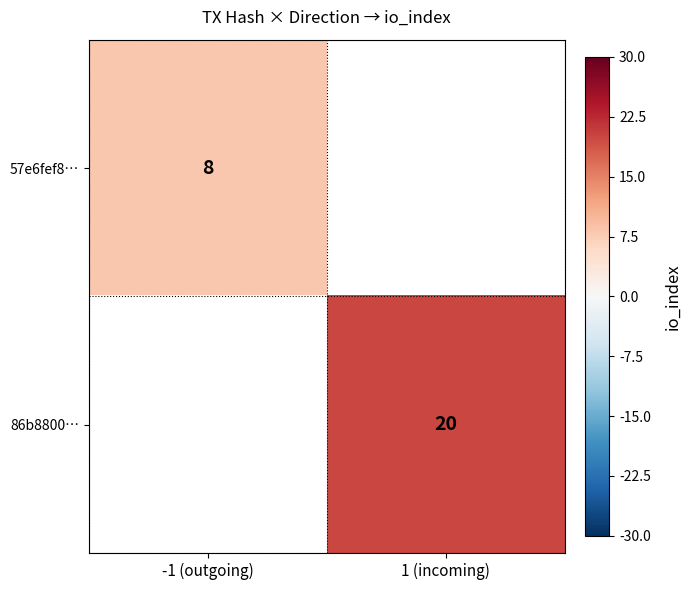

True or false: 57e6fef8… has a value of 3 at -1 (outgoing).

False